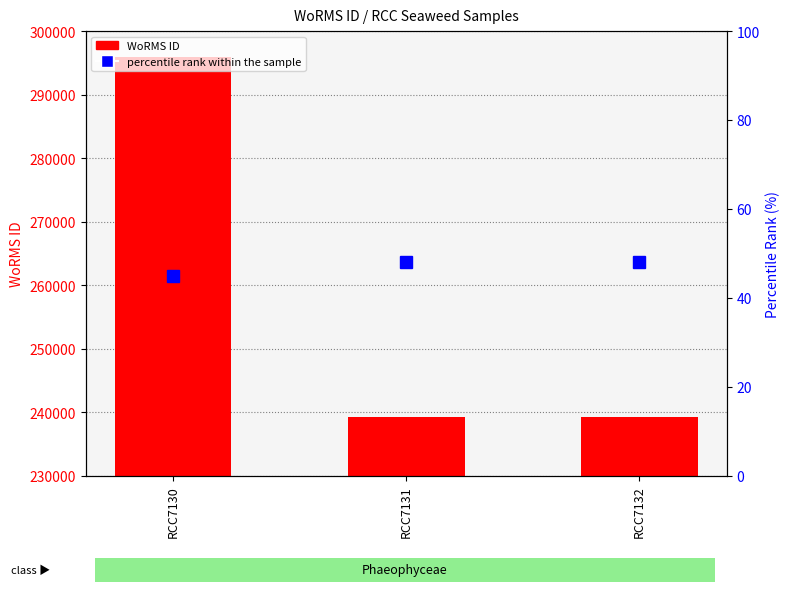

How many data points does each series have?

3